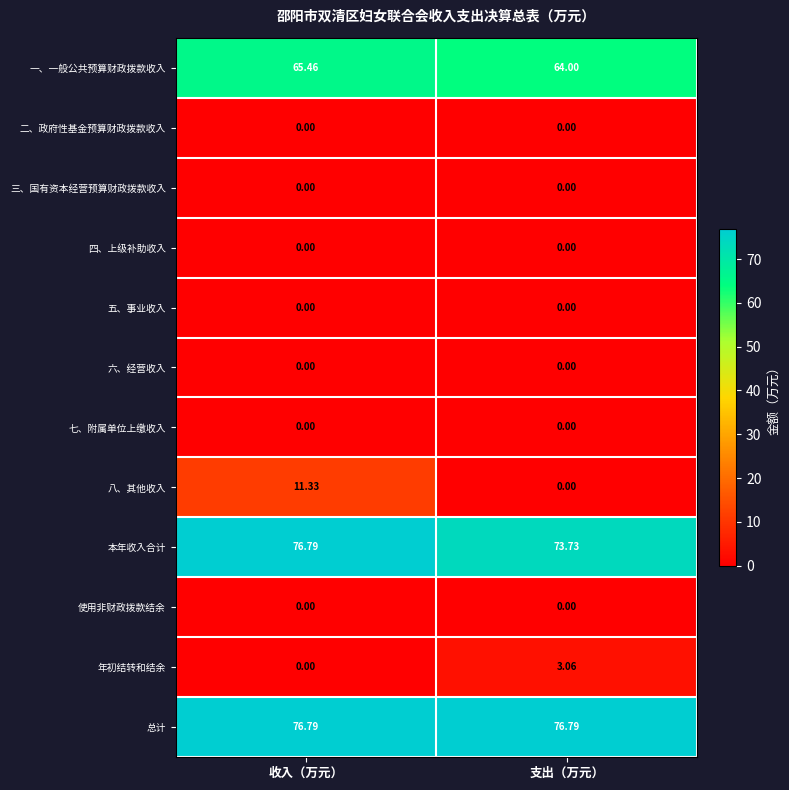

Rank the categories by 一、一般公共预算财政拨款收入 value from lowest to highest.

支出（万元）, 收入（万元）